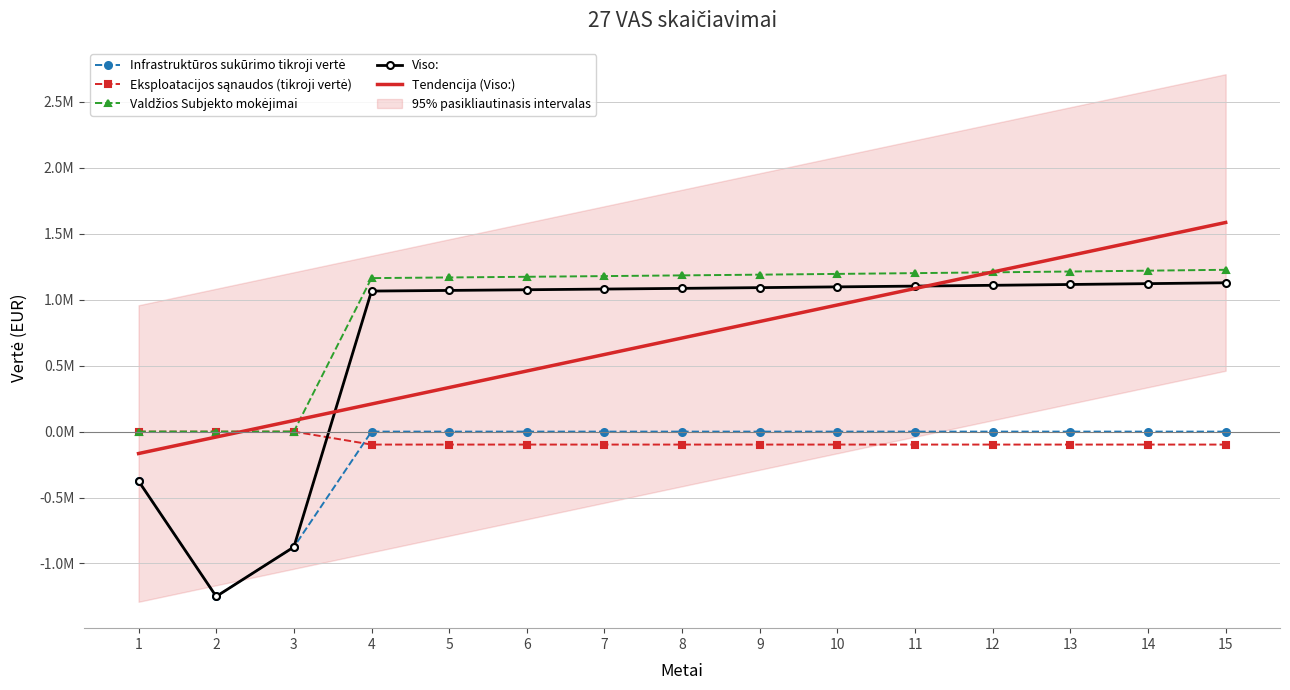

Which series has the largest range (max minus min)?

Viso: